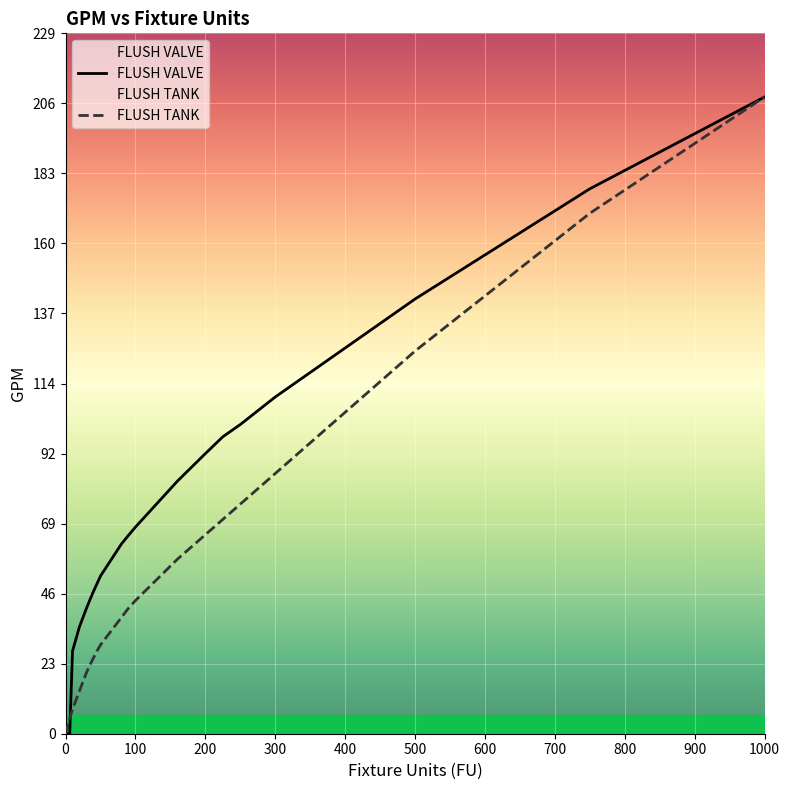

What is the value of the FLUSH VALVE point at the 11th from the left?

43.8